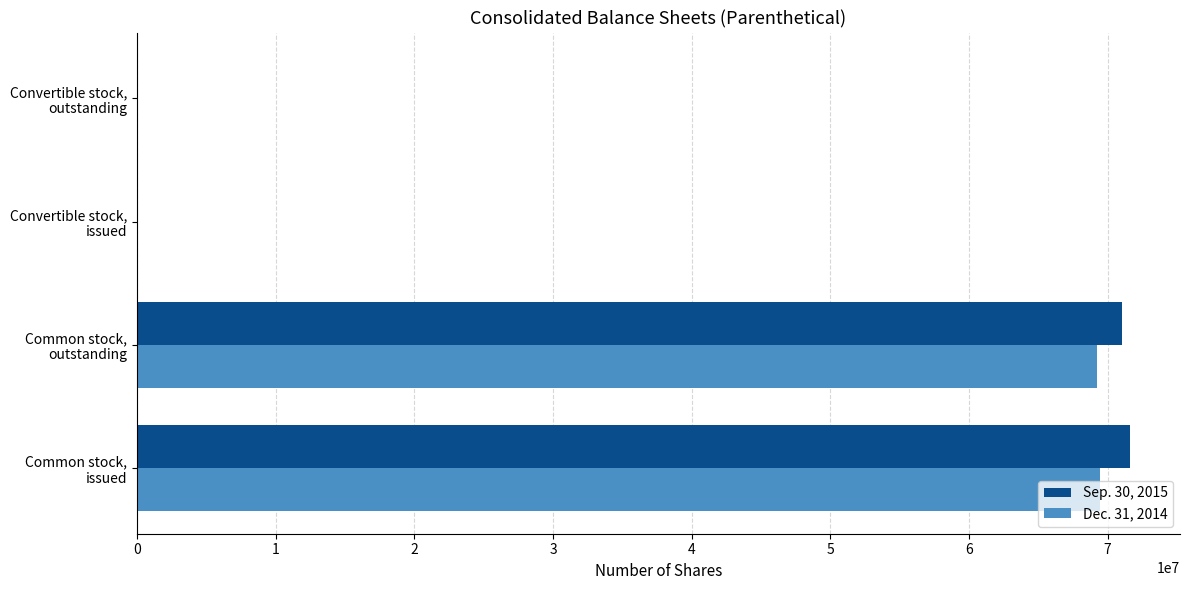

What is the maximum value shown in the chart?

71647159